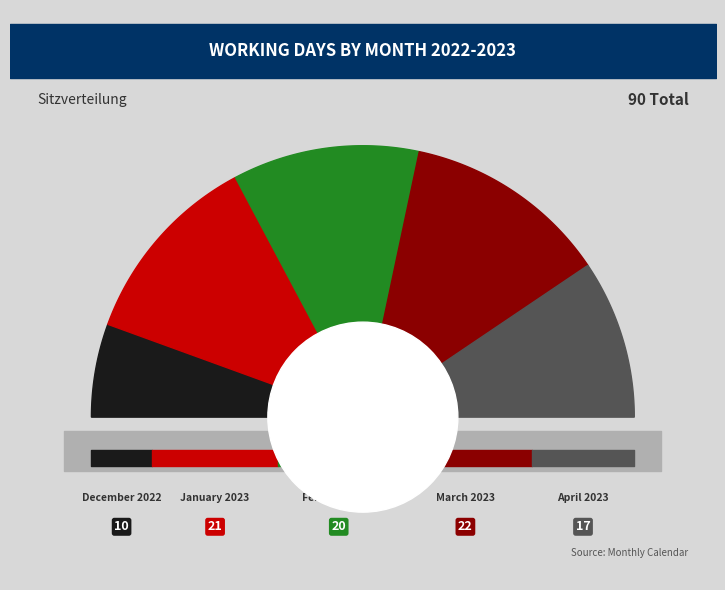

To the nearest percent, what is the average slice percentage?

20%